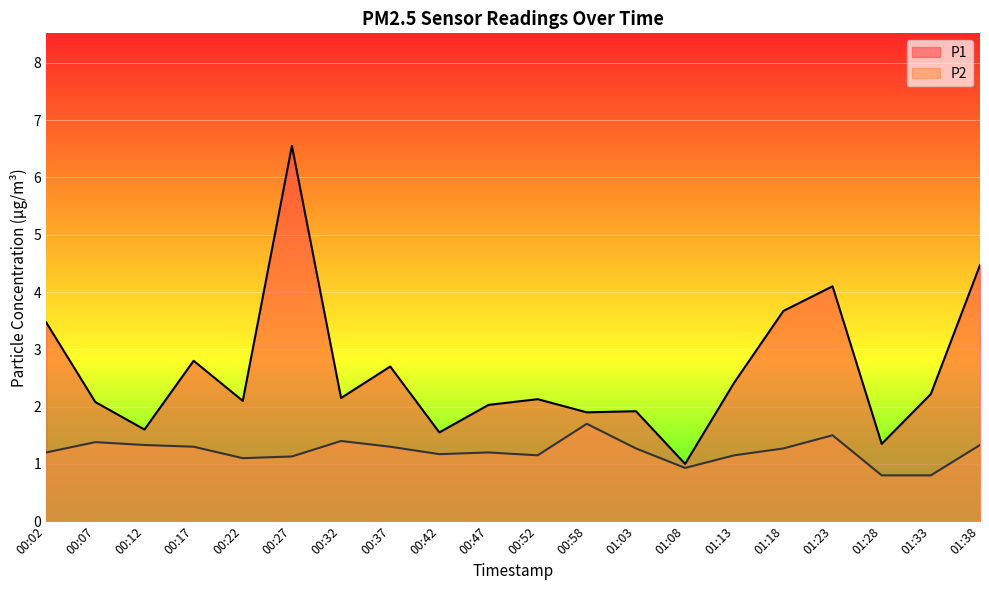

Which category has the lowest value in the P2 series?

01:28